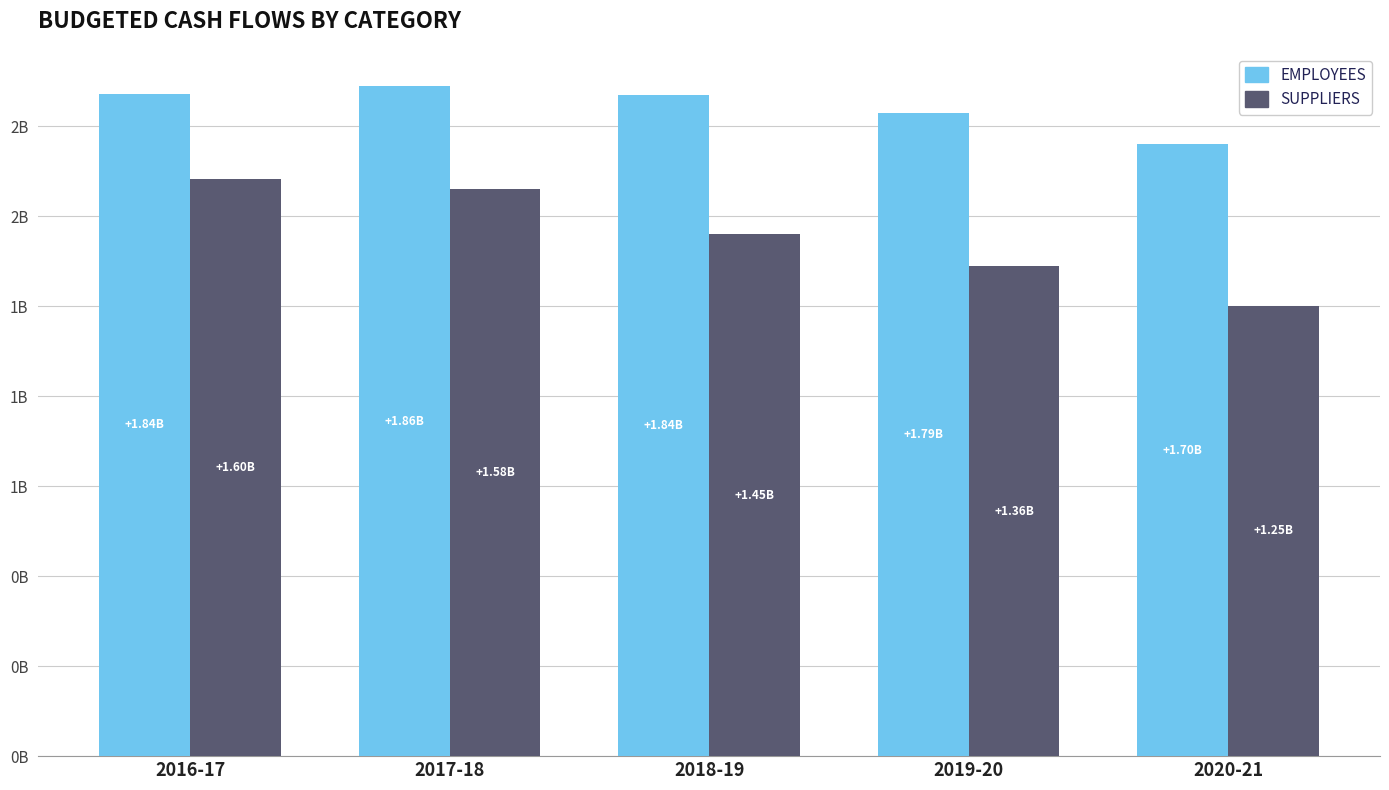

Does the chart contain stacked bars?

No